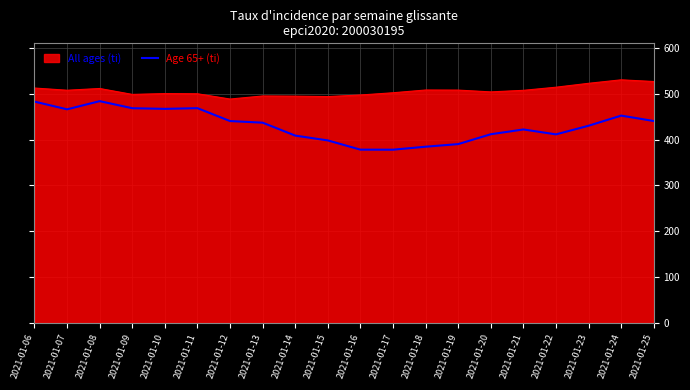

The value of All ages (ti) at 2021-01-20 is 155.5. True or false?

False